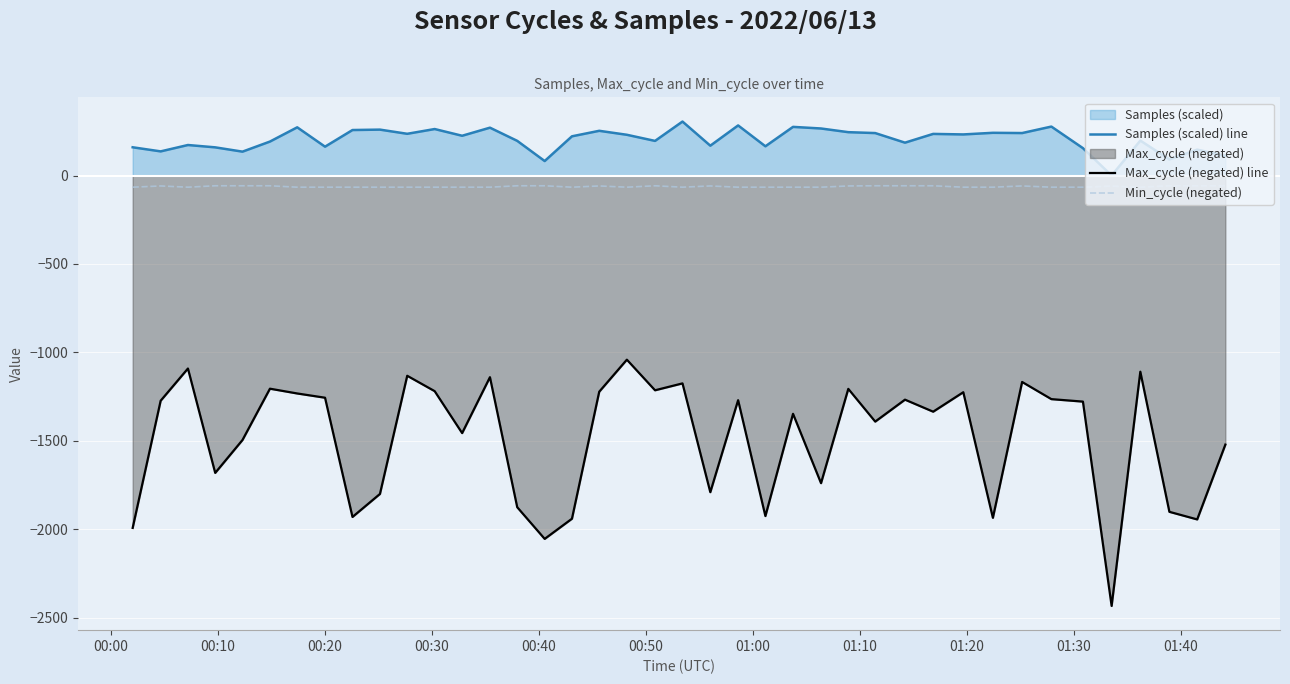

True or false: Min_cycle (negated) and Max_cycle (negated) line intersect in this chart.

False